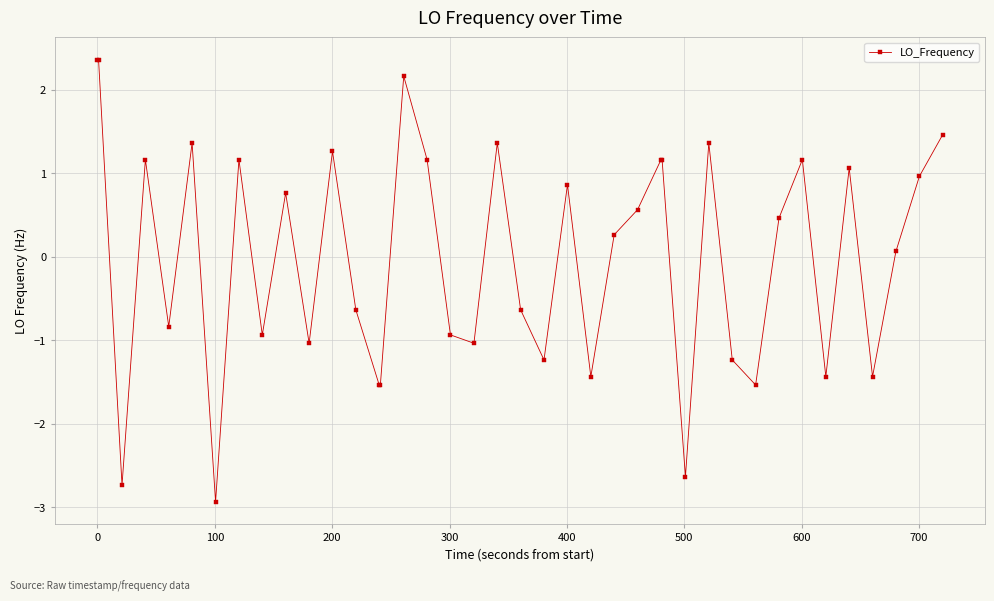

What is the difference between the maximum and second lowest values?

5.1